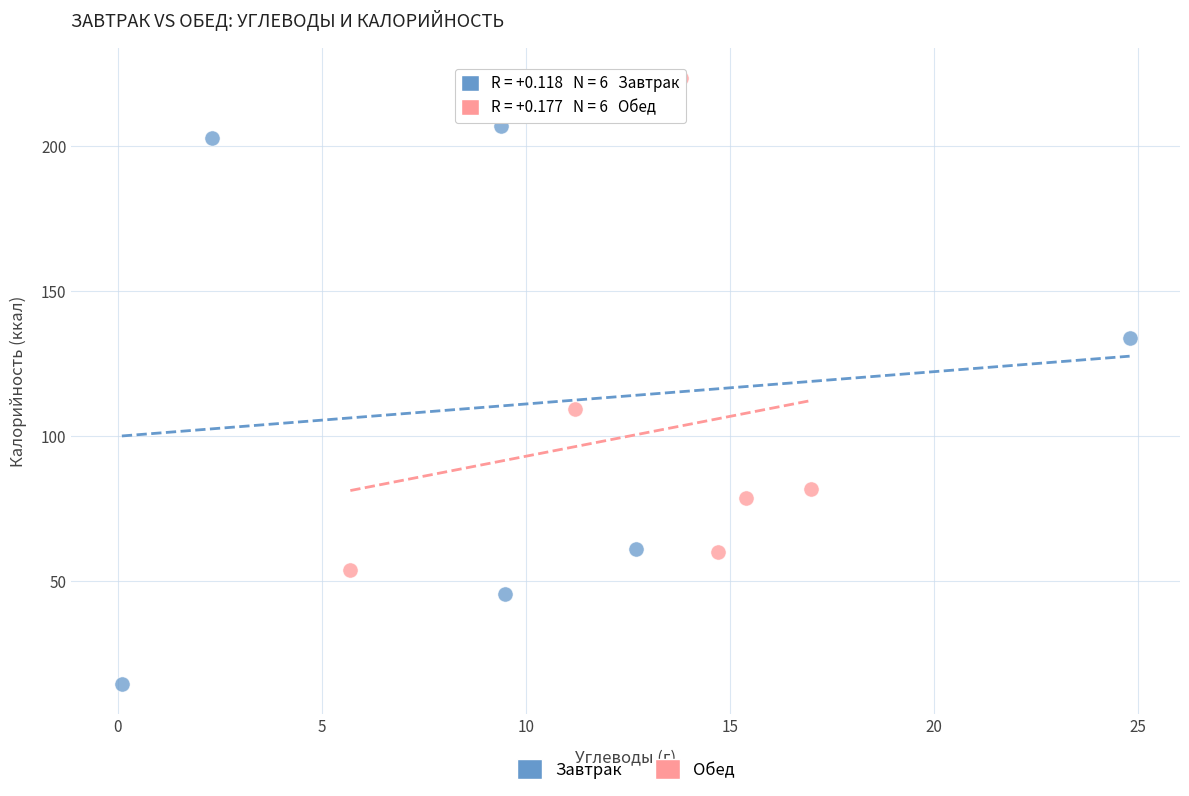

What are all the series names shown in the legend?

Завтрак, Обед